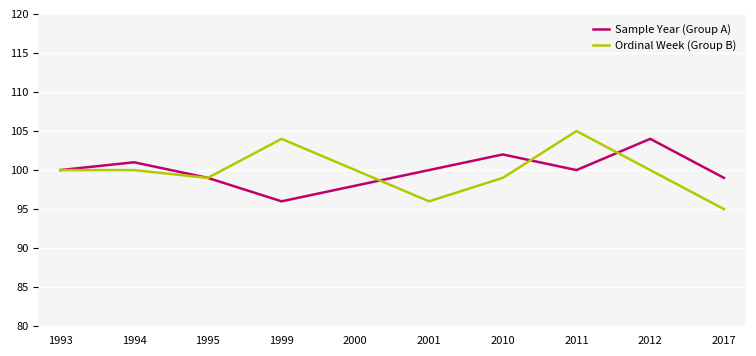

What is the difference between the maximum and second lowest values in the Sample Year (Group A) series?

6